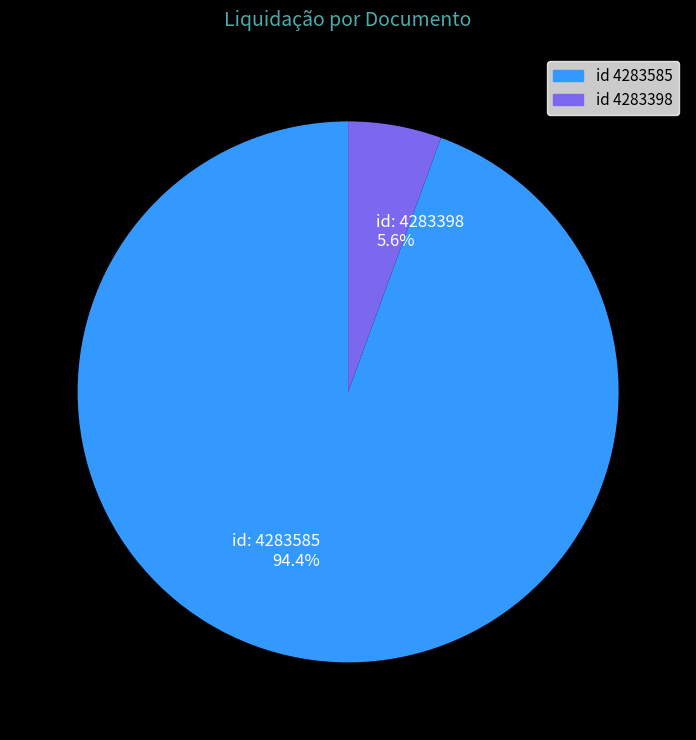

Does any single category account for the majority?

Yes